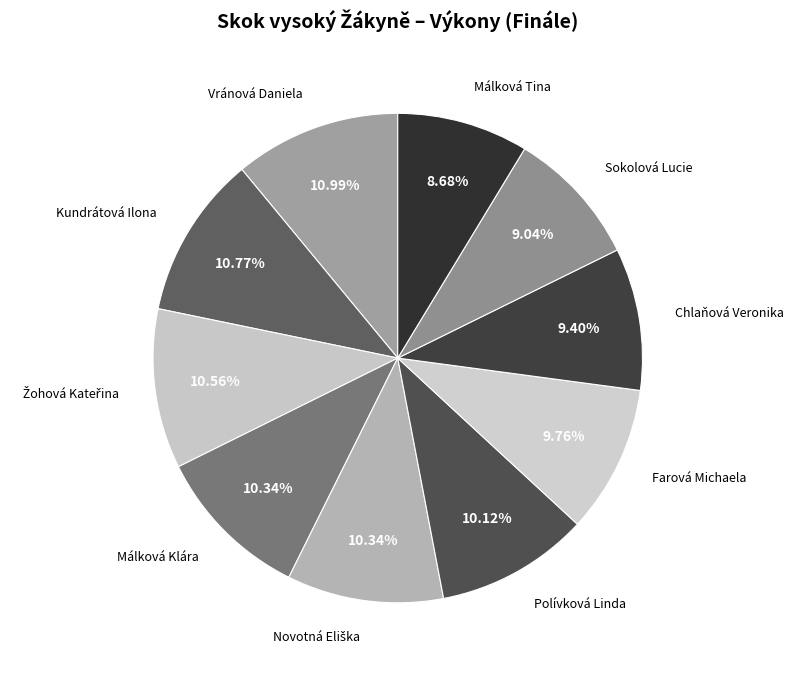

Count the number of slices in the pie.

10